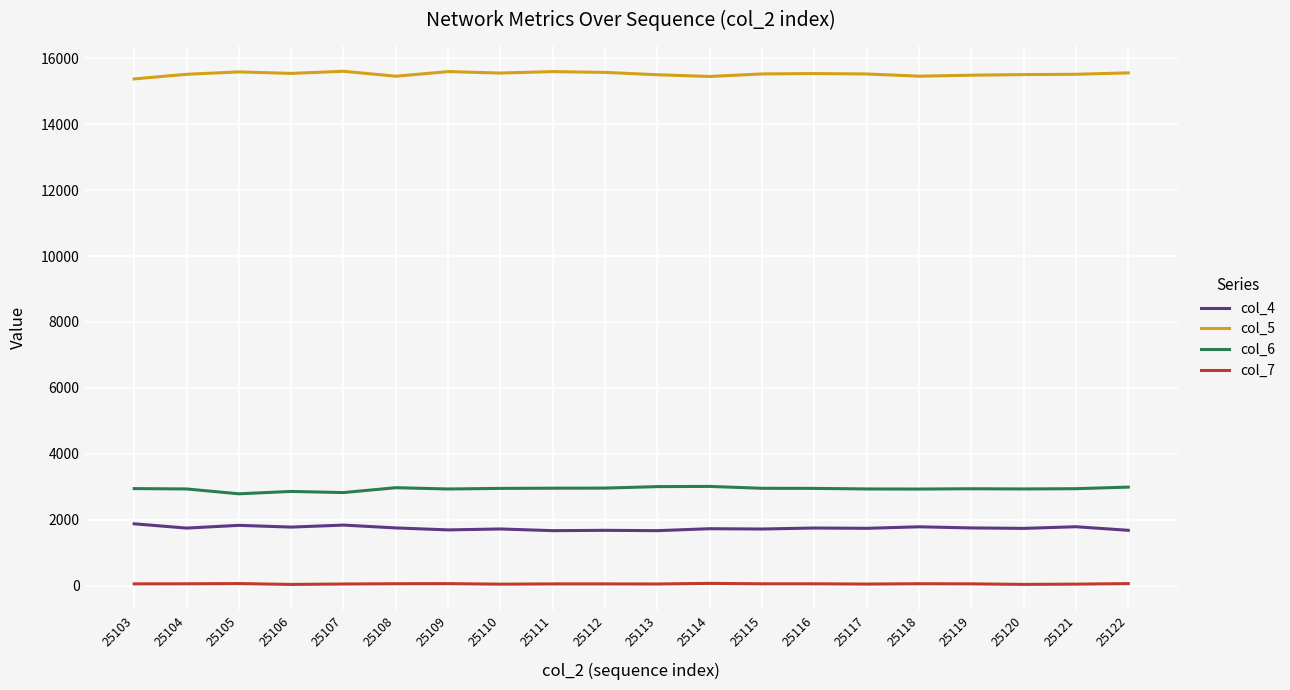

At which label does col_5 first exceed 15523?

25105